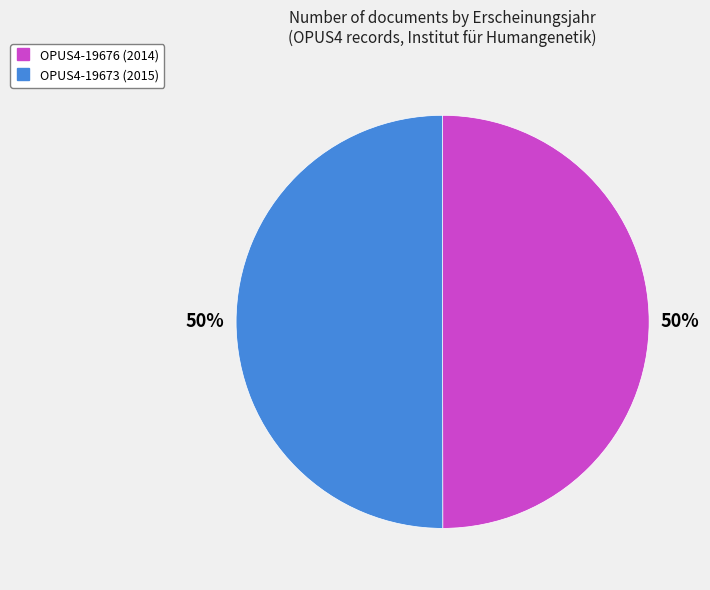

What percentage is the OPUS4-19673 slice, to the nearest percent?

50%